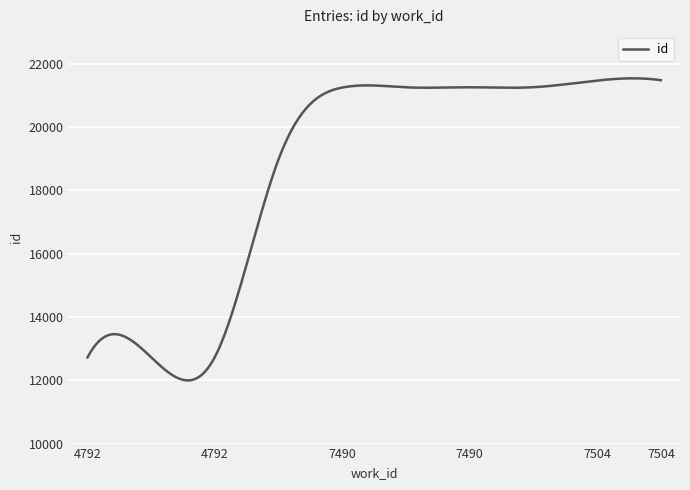

What is the smallest value displayed?

11996.4